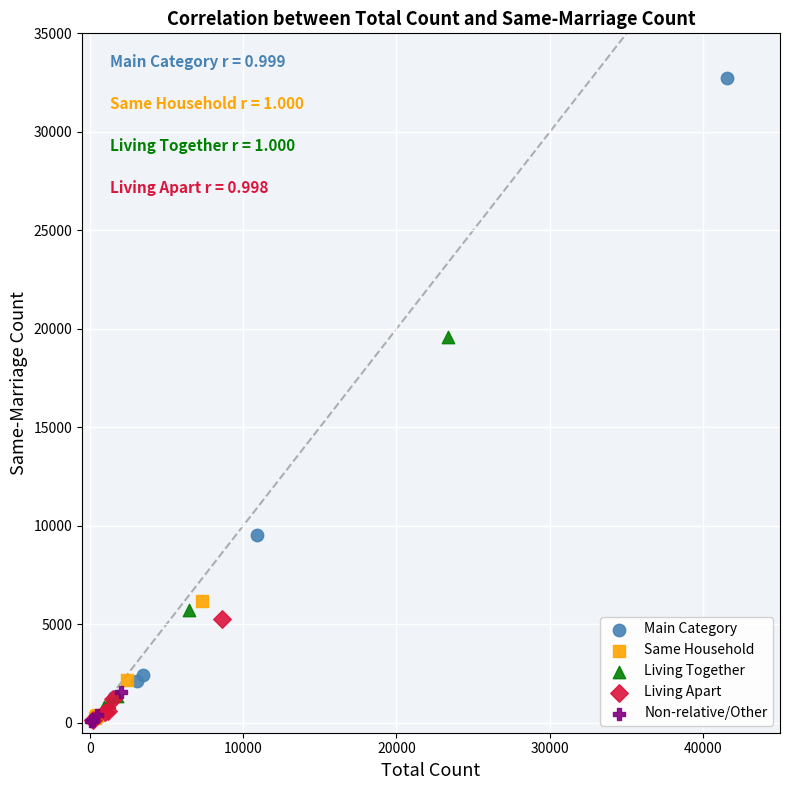

Which series has the widest spread of Y values?

Main Category